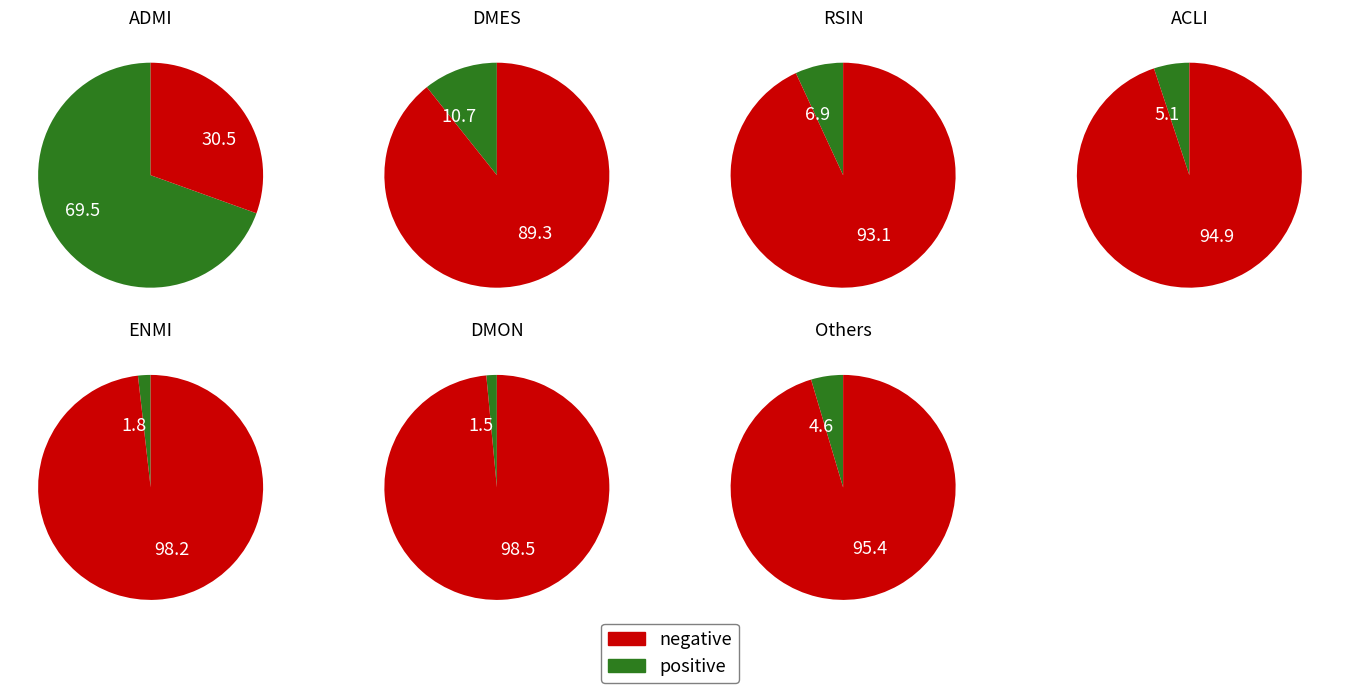

Does DMON account for over 50% of the chart?

No